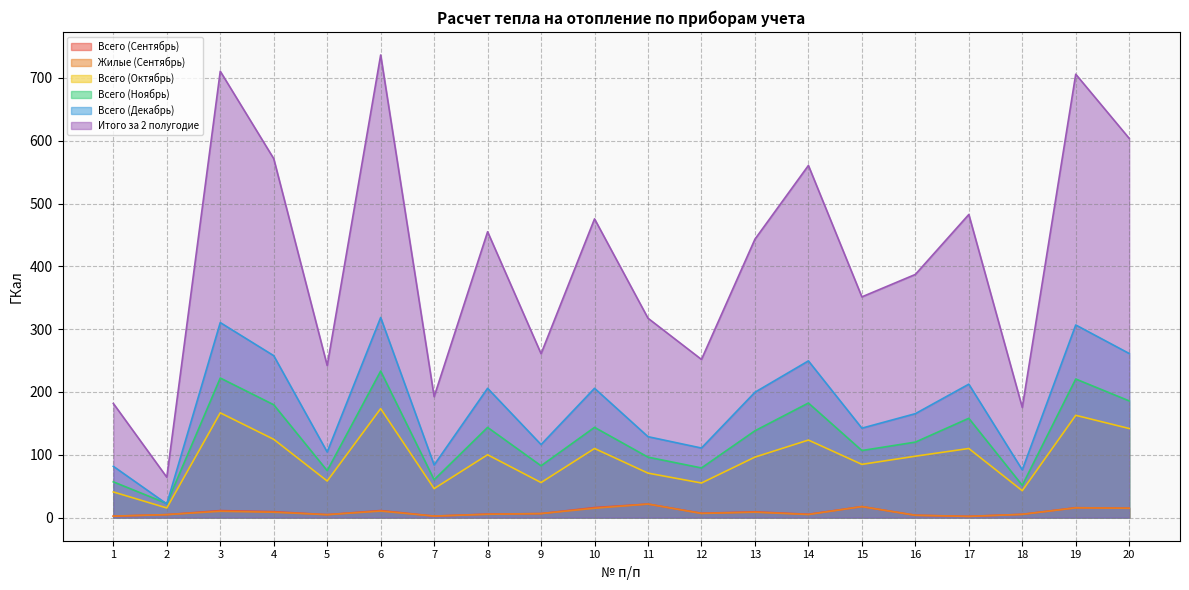

Does the chart have visible grid lines?

Yes